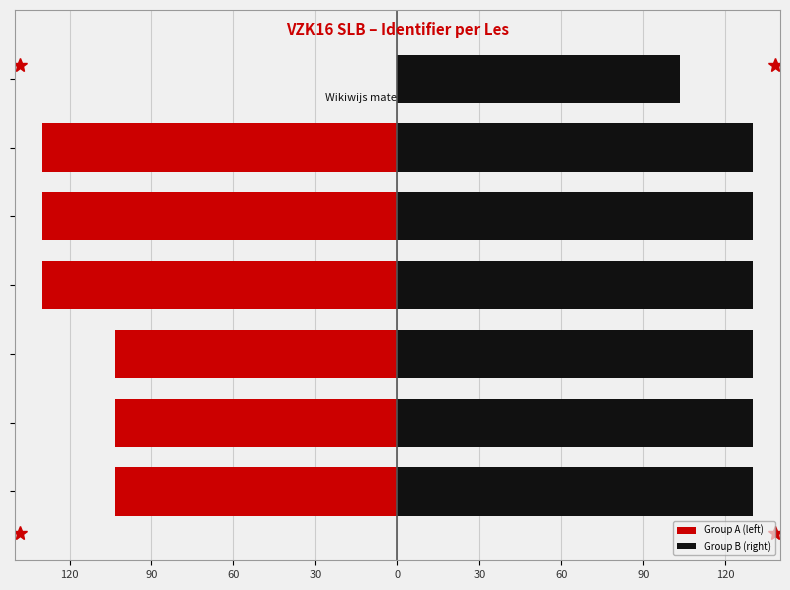

What is the value of the Group B (right) bar at the 4th from the left?

130.0